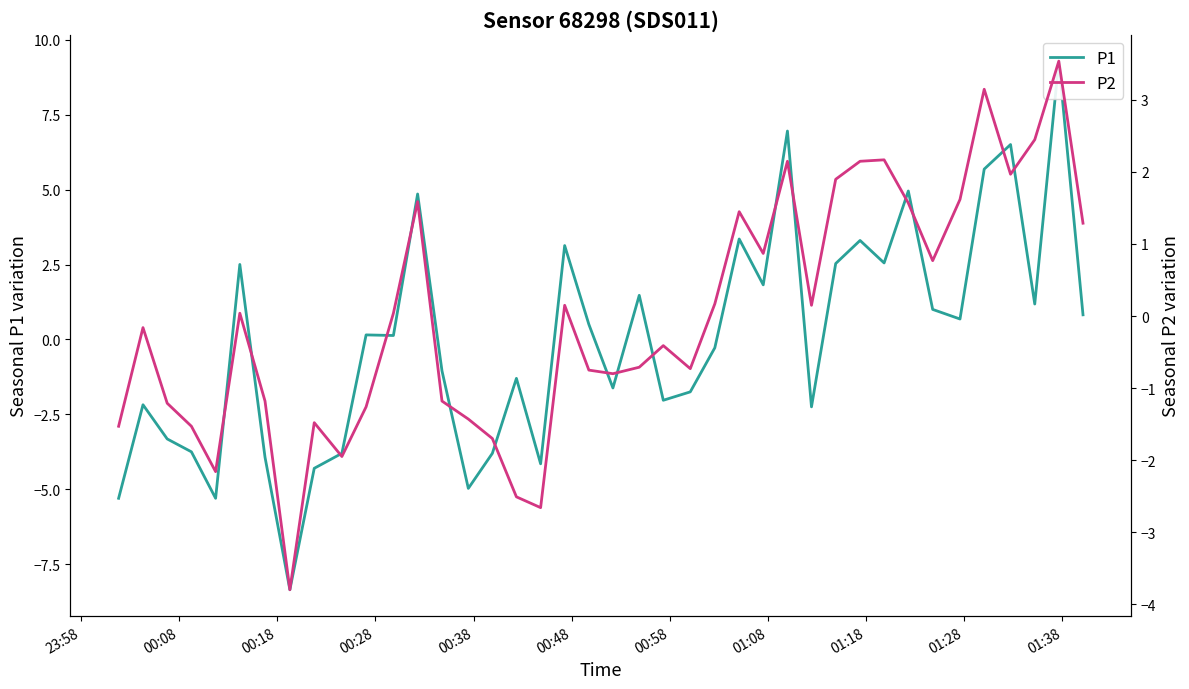

How many data points in P1 are less than 0?

19